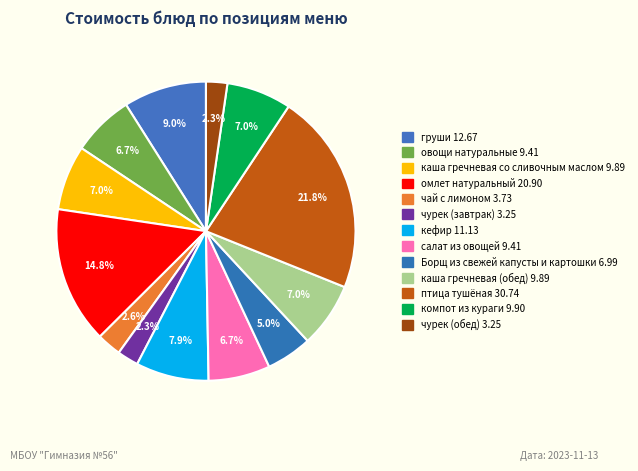

What is the largest slice in the pie chart?

птица тушёная